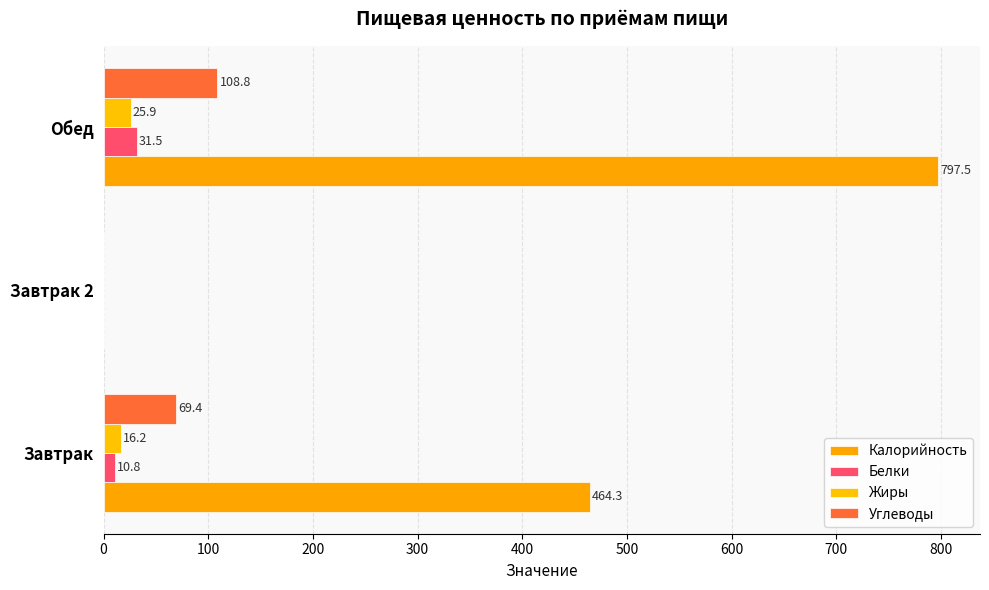

Reading left to right, what are all the values shown in this chart?

Калорийность: 464.3	0.0	797.5
Белки: 10.8	0.0	31.5
Жиры: 16.2	0.0	25.9
Углеводы: 69.4	0.0	108.8